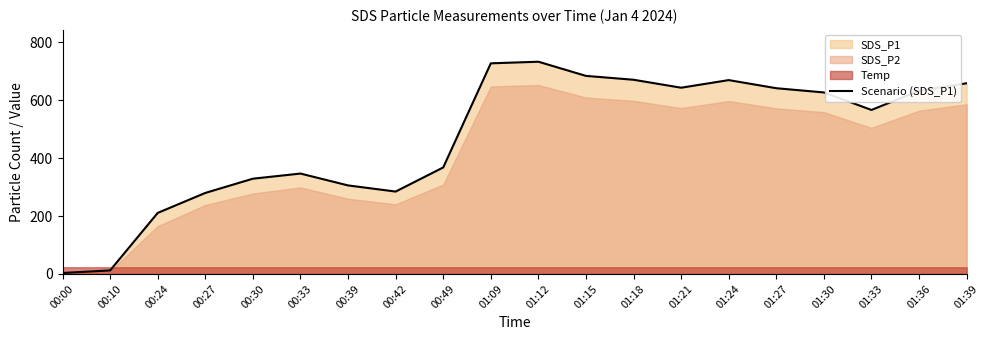

What is the label of the 14th point from the right?

00:39